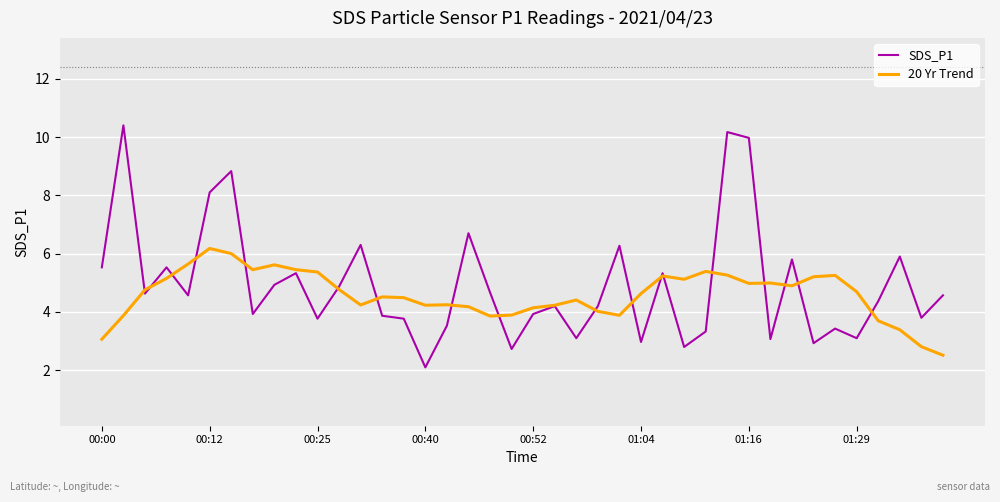

Rank the series by their maximum value, from highest to lowest.

SDS_P1, 20 Yr Trend